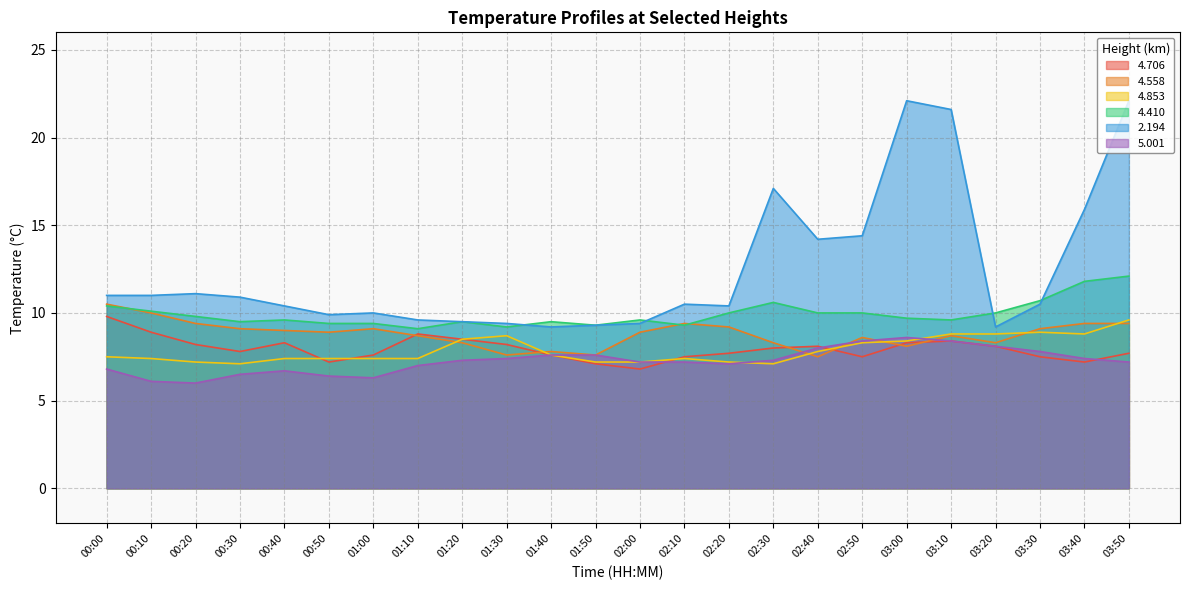

Which series changed the most between 01:10 and 02:50?

2.194